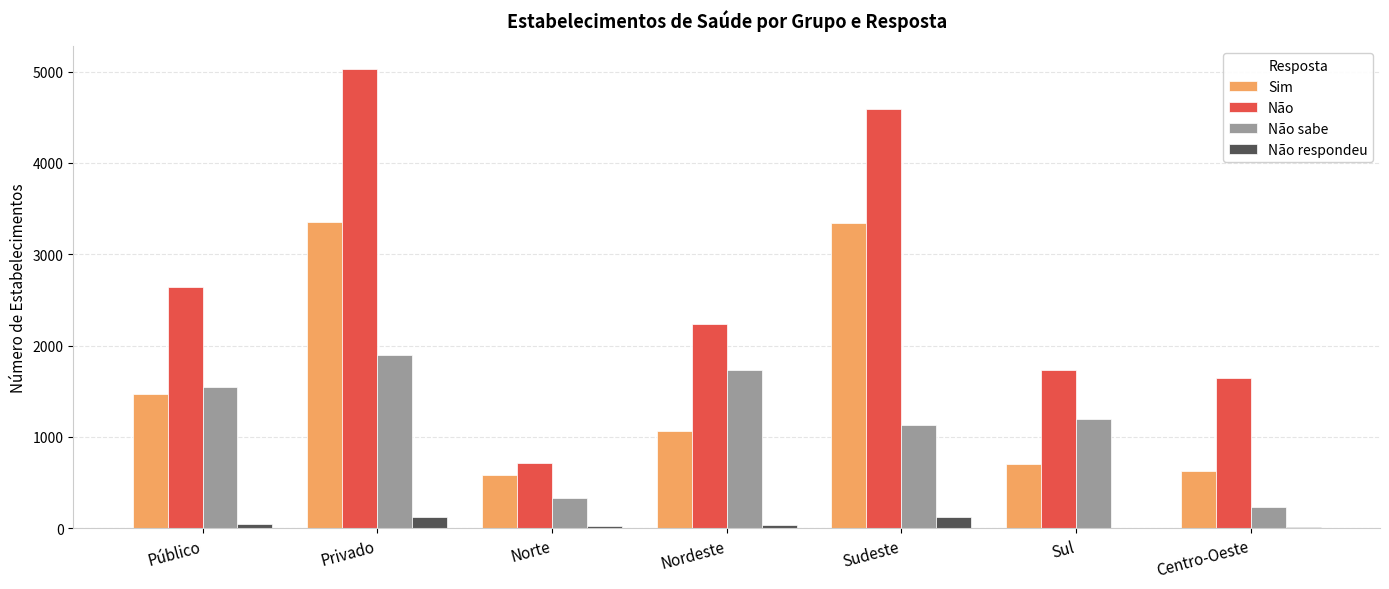

What is the sum of all Sim values?

11142.6